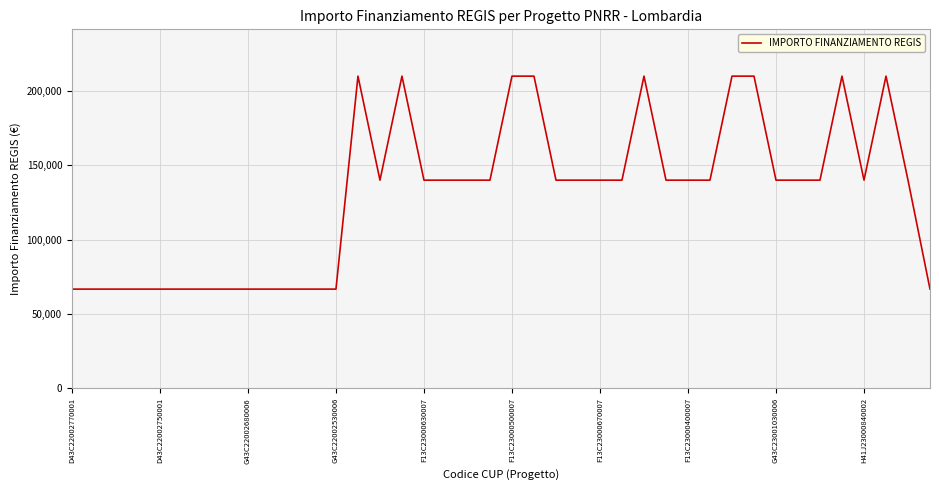

What is the difference between the maximum and minimum values?

143333.3